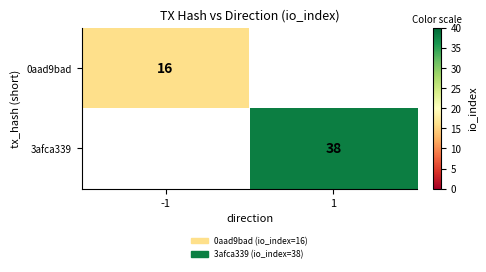

True or false: 0aad9bad has a value of 6 at -1.

False